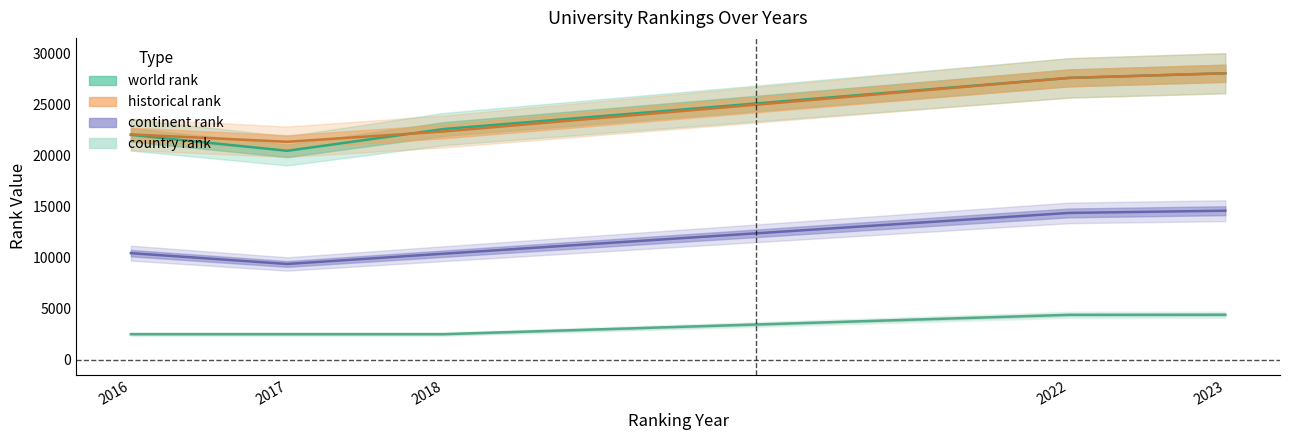

True or false: world rank and continent rank cross at least once.

False